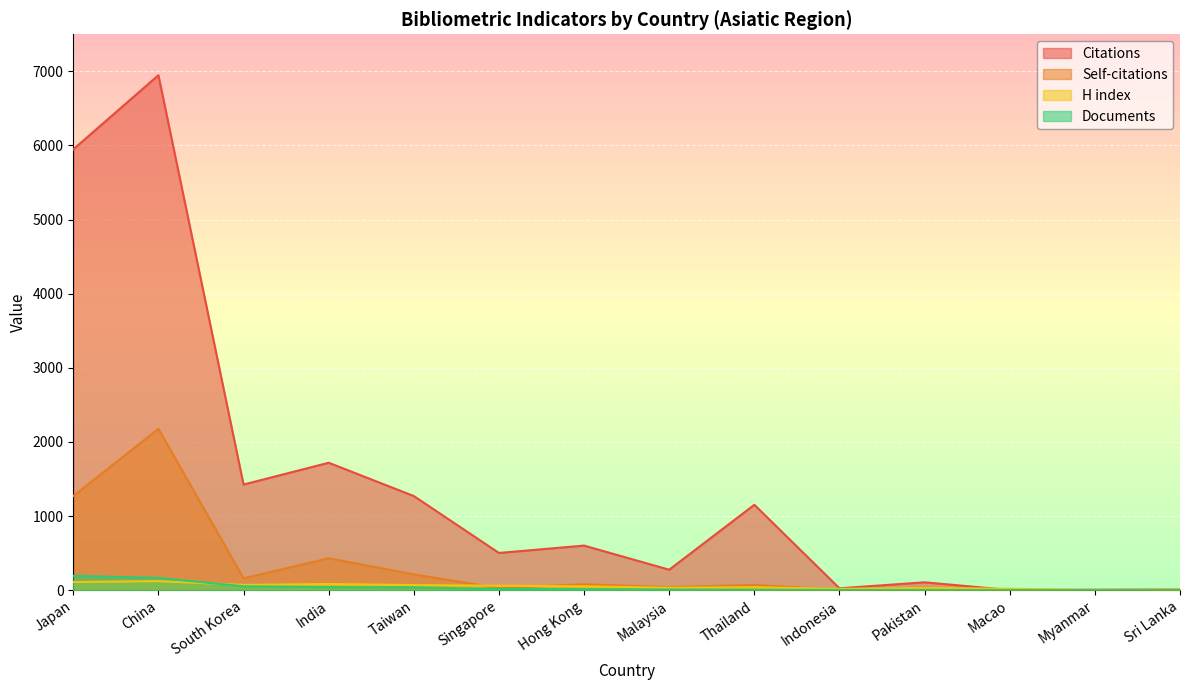

How many data points in Documents are less than 13?

7